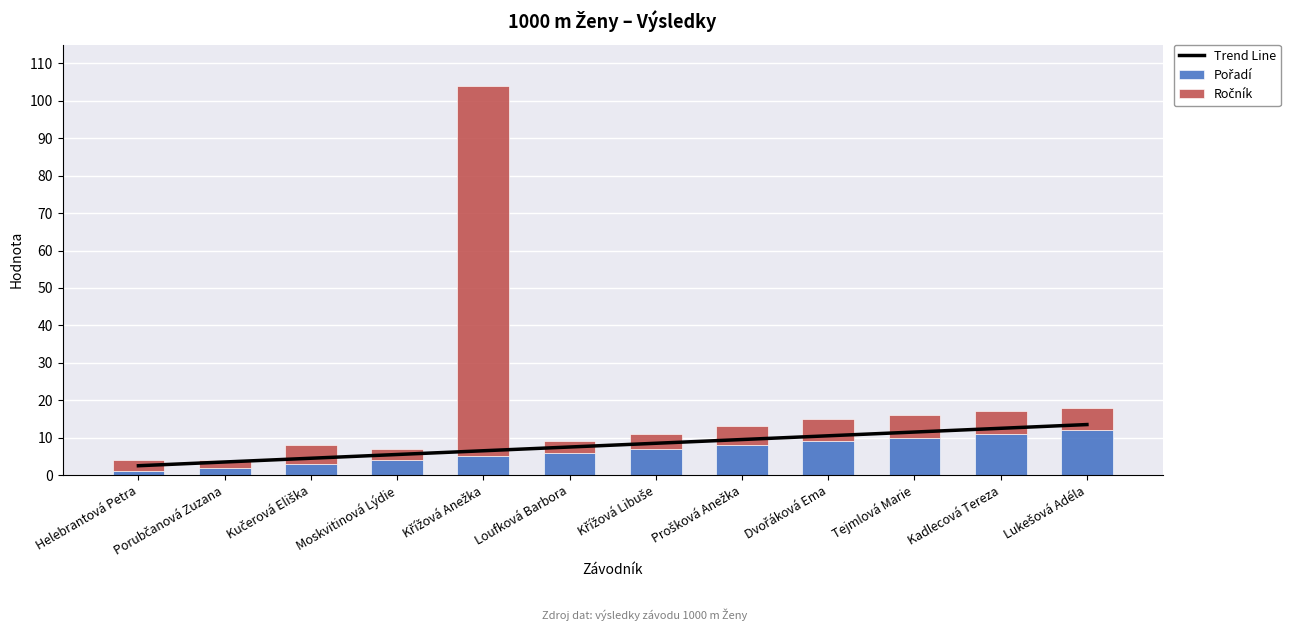

What is the maximum value for Trend Line?

13.5